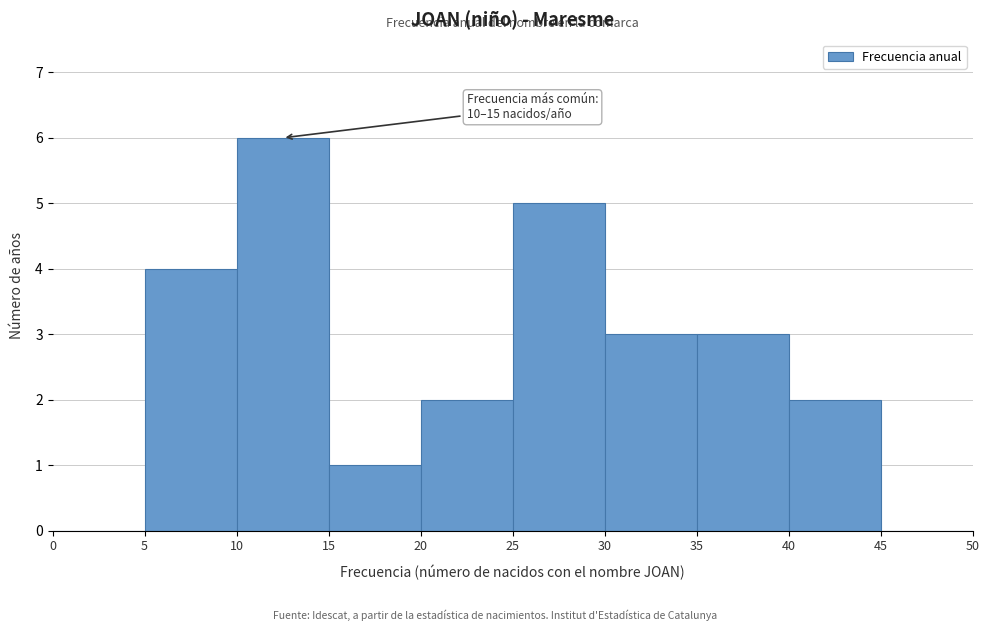

Which range on the x-axis has the tallest bar?

10 to 15